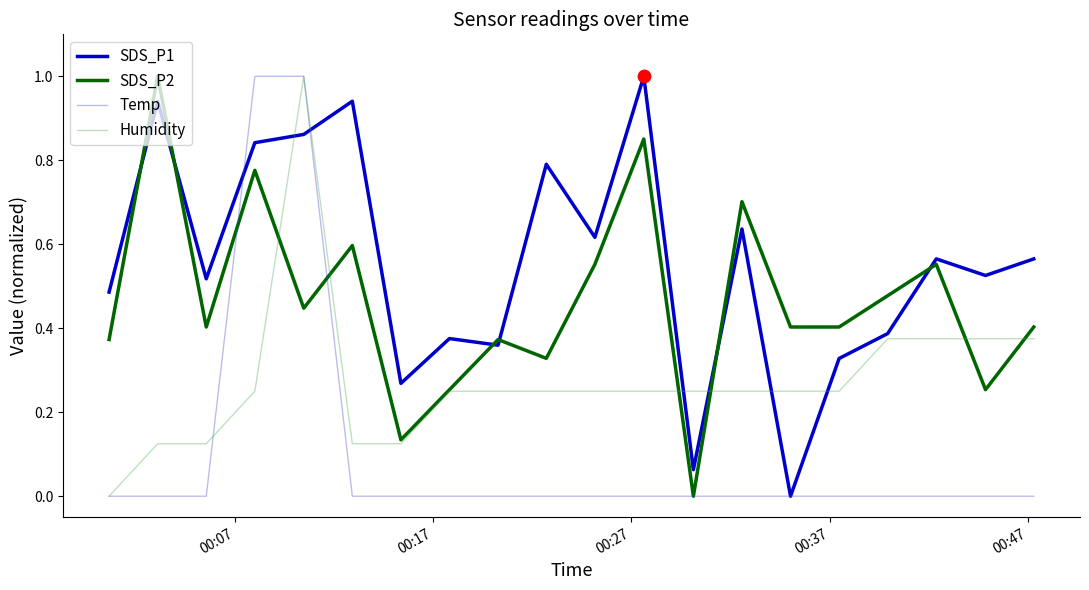

List the series in order of their overall mean, lowest first.

Temp, Humidity, SDS_P2, SDS_P1